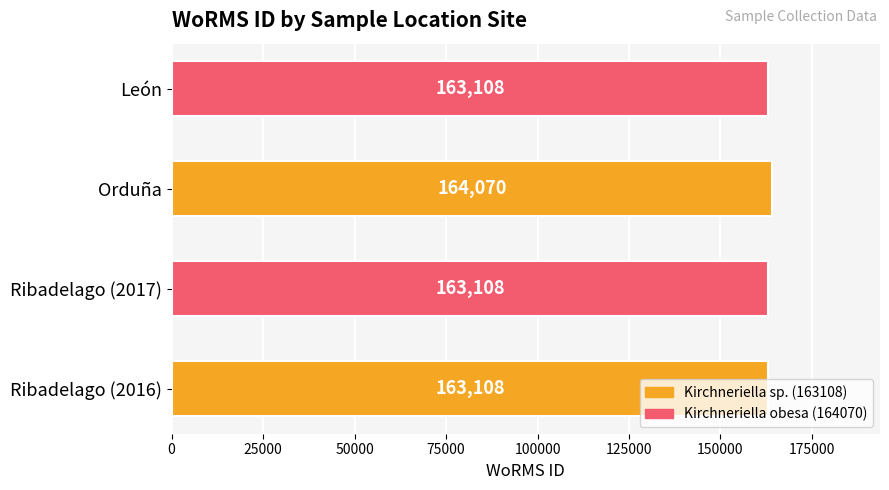

What is the smallest value displayed?

163108